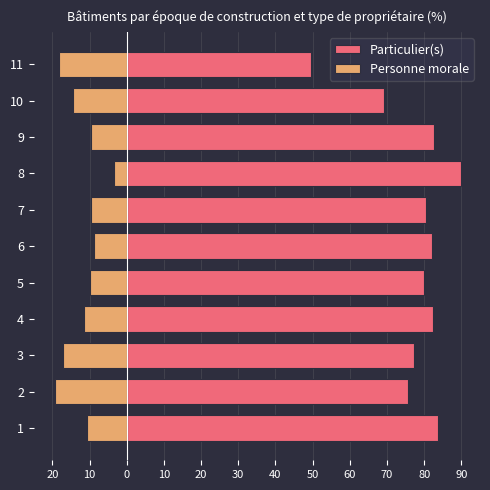

Reading left to right, transcribe all the data shown in this chart.

Particulier(s): 83.7	75.6	77.2	82.4	79.9	82.2	80.5	89.9	82.7	69.2	49.5
Personne morale: -10.6	-19.3	-17.0	-11.5	-10.0	-8.8	-9.6	-3.5	-9.5	-14.4	-18.2